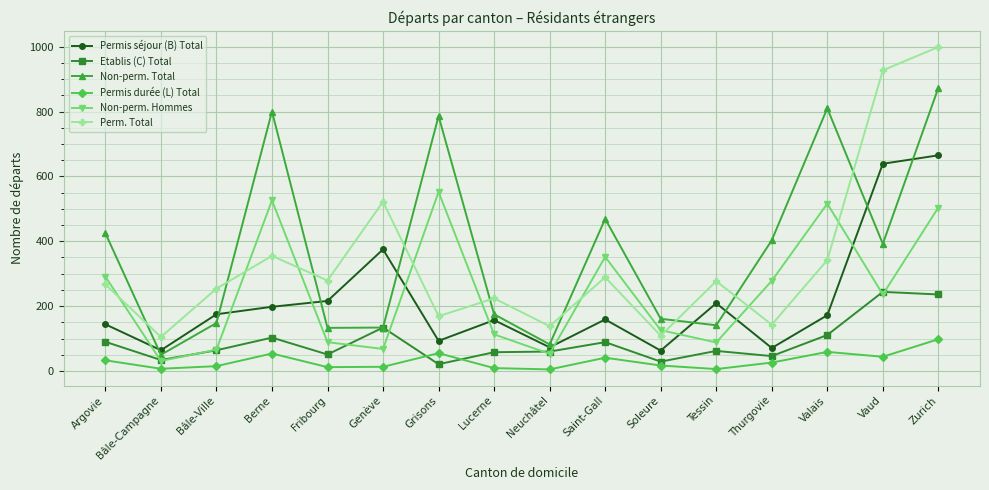

What is the average value of the Permis durée (L) Total series?

31